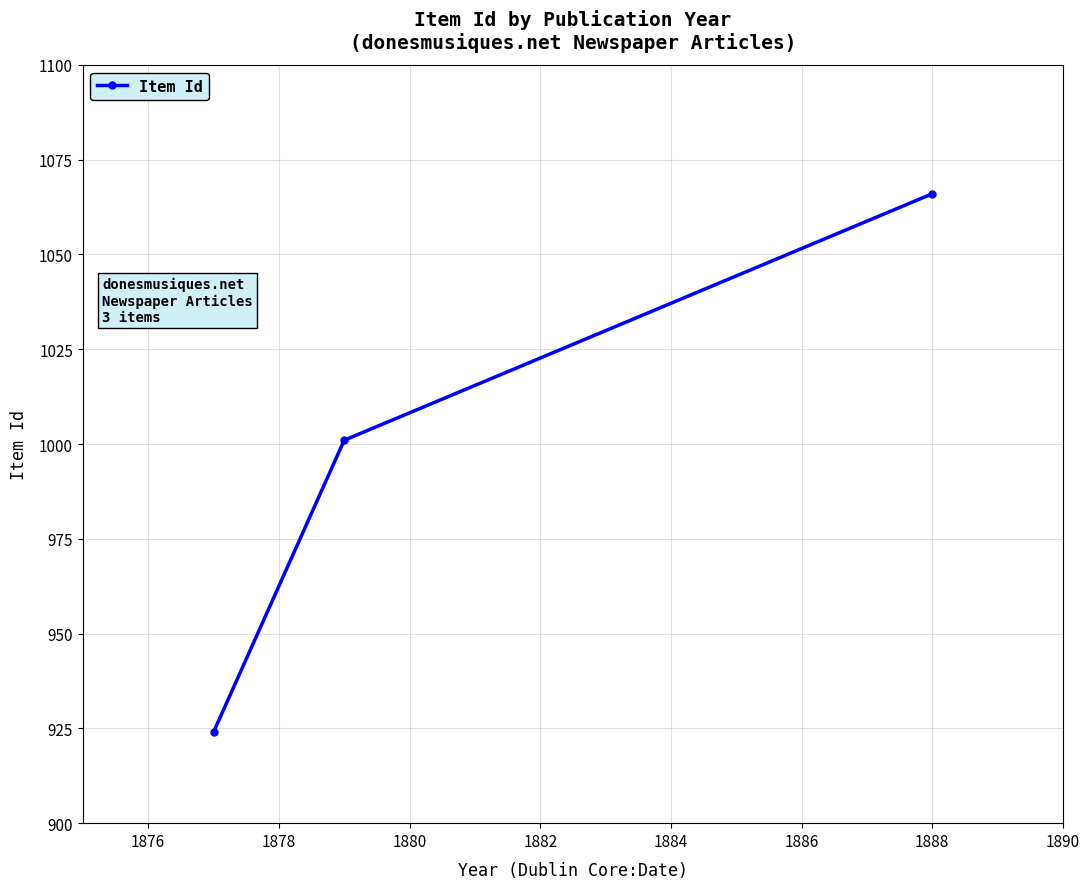

What is the smallest value displayed?

924